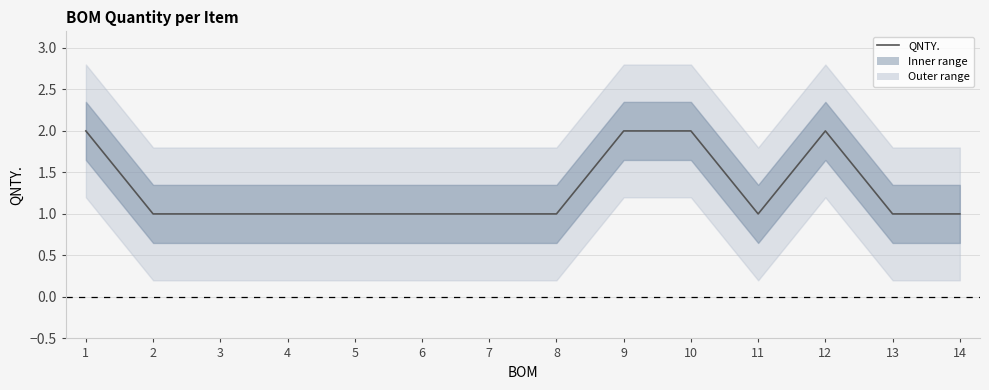

What is the sum of all values?

18